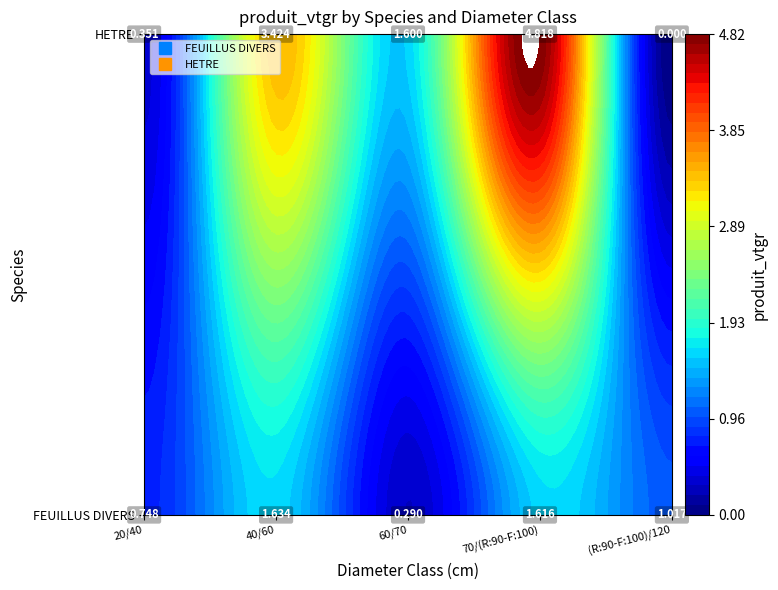

What is the difference between the HETRE values at 60/70 and 70/(R:90-F:100)?

3.2